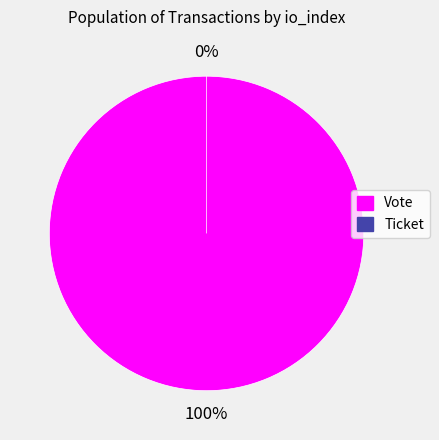

What is the smallest slice in the pie chart?

Ticket (io_index=0)